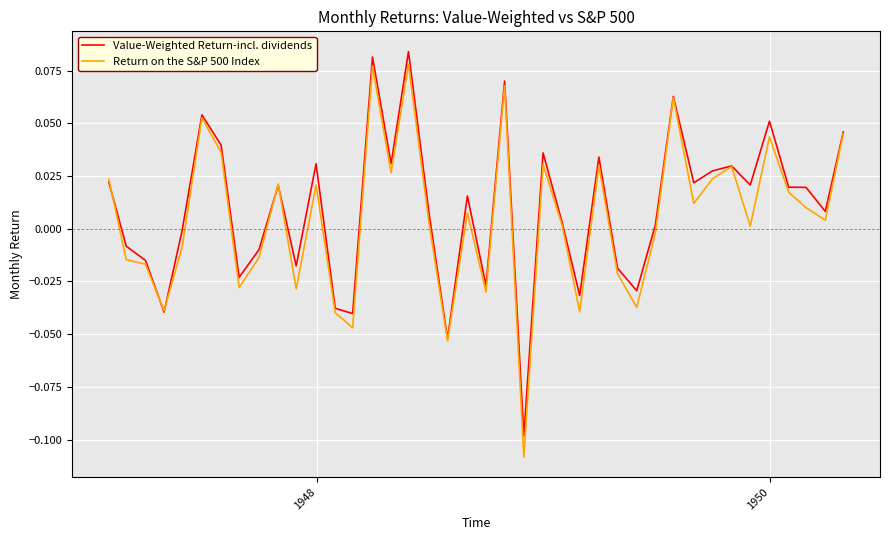

How many interior local peaks does the Return on the S&P 500 Index series have?

12